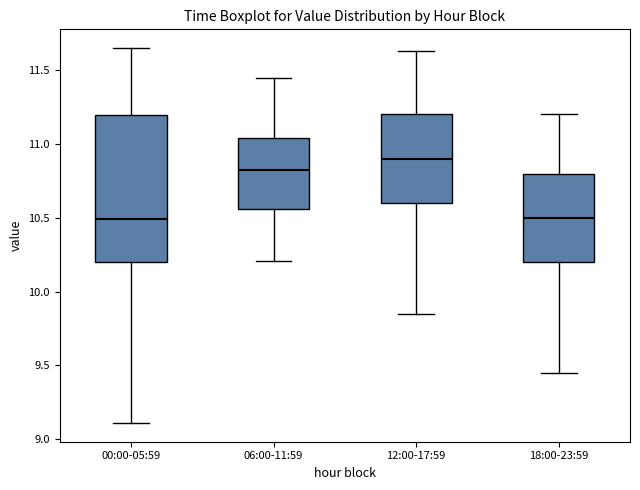

Reading left to right, read every box against the y-axis: the position of its median line, the range the box covers, and the ends of its whiskers. The values are not printed on the chart, so give them approximately, as read against the axis.

00:00-05:59: median 10.50, box 10.20 to 11.20, whiskers 9.10 to 11.65
06:00-11:59: median 10.85, box 10.55 to 11.05, whiskers 10.20 to 11.45
12:00-17:59: median 10.90, box 10.60 to 11.20, whiskers 9.85 to 11.65
18:00-23:59: median 10.50, box 10.20 to 10.80, whiskers 9.45 to 11.20